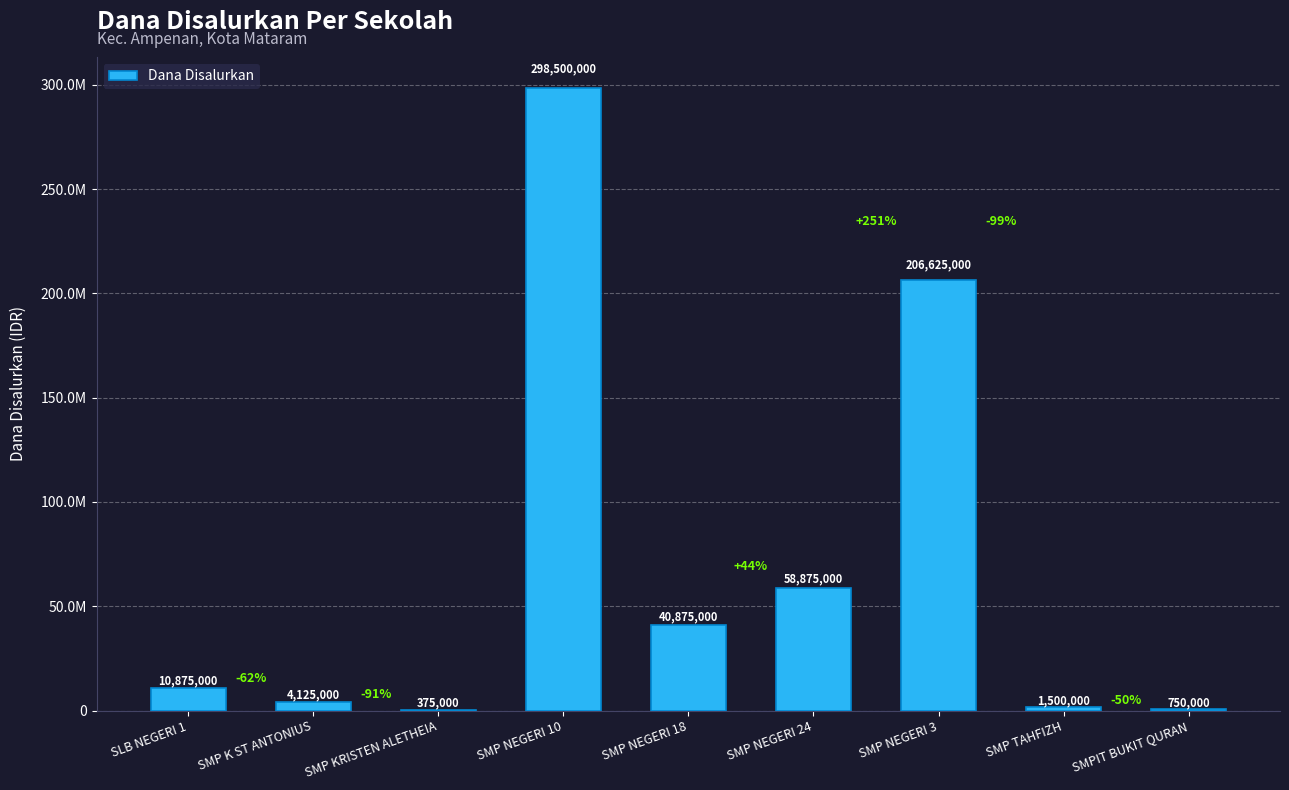

What is the difference between the second highest and second lowest values?

205875000